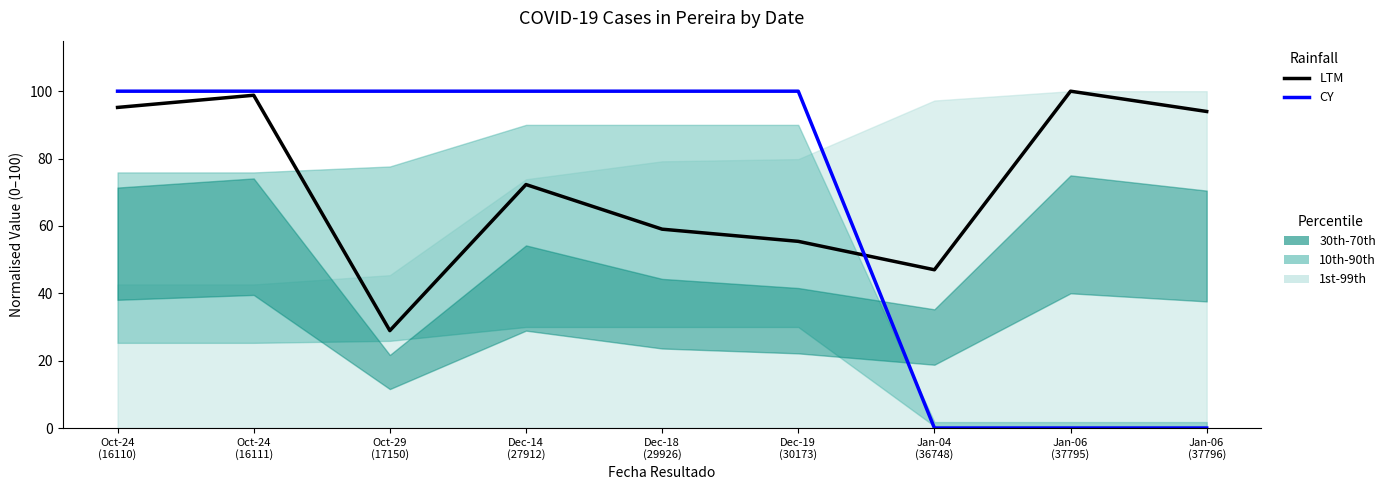

What is the spread (max minus min) of values at Jan-04
(36748)?

47.0